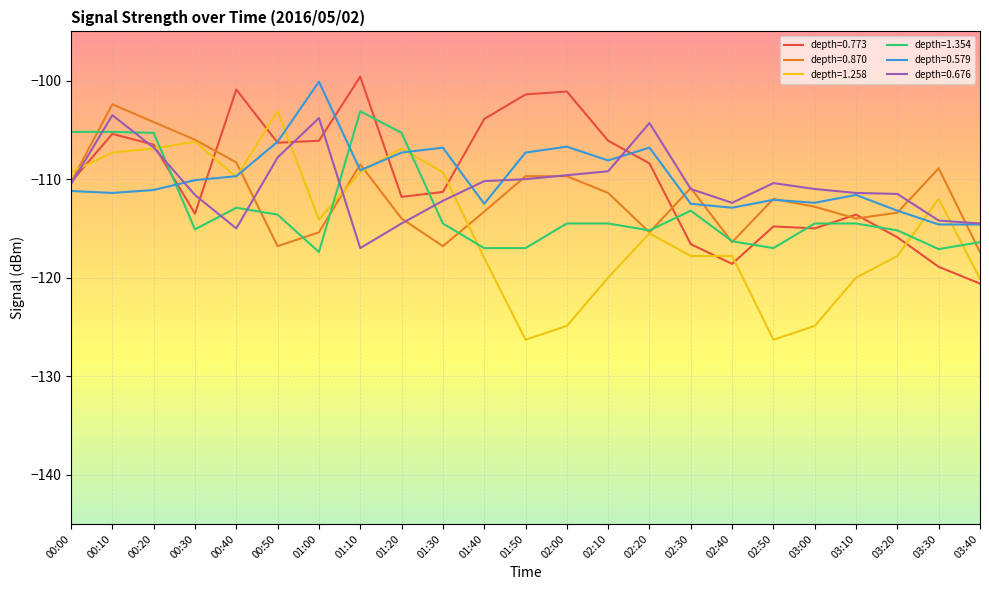

What are all the series names shown in the legend?

depth=0.773, depth=0.870, depth=1.258, depth=1.354, depth=0.579, depth=0.676